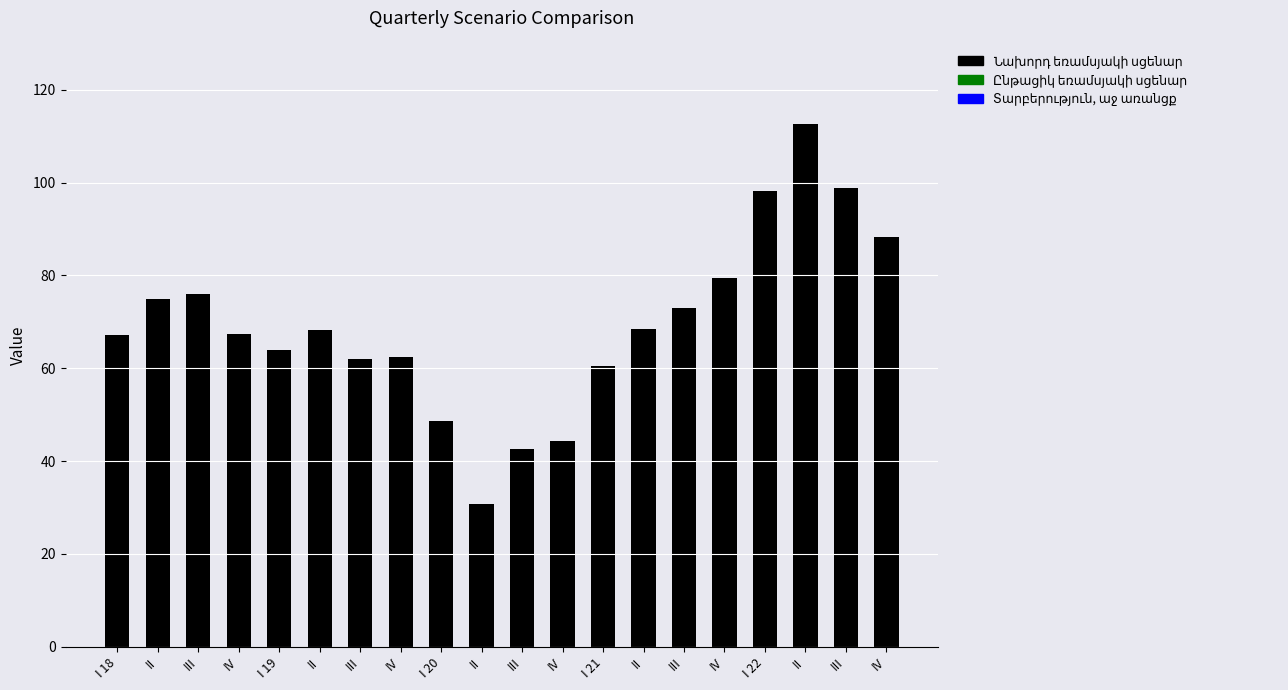

Is the value of Տարբերություն, աջ առանցք at I 18 greater than the value of Նախորդ եռամսյակի սցենար at III?

No